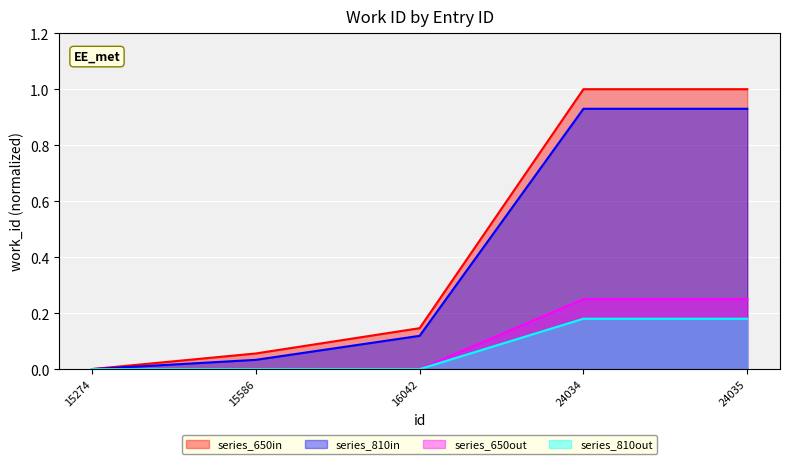

True or false: the data has more than 2 interior local peaks.

False